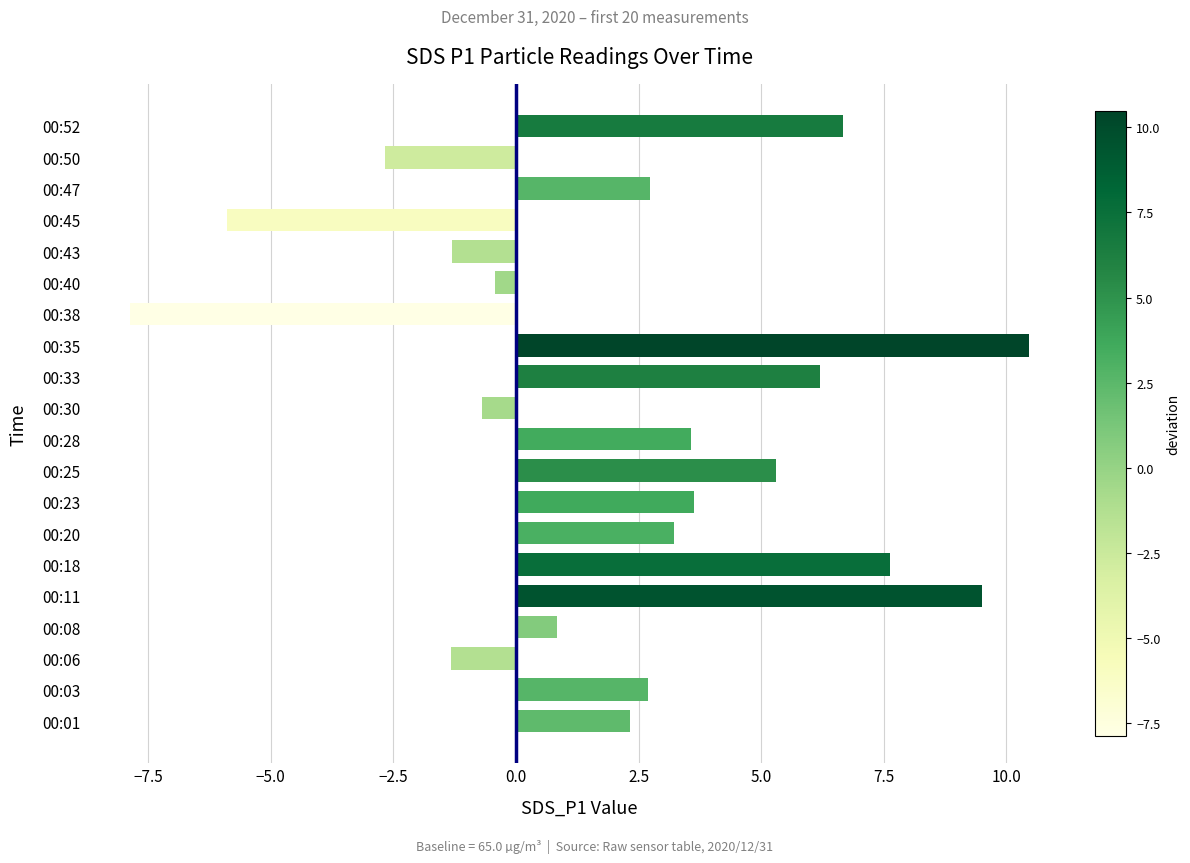

Read the value at 00:50.

-2.7